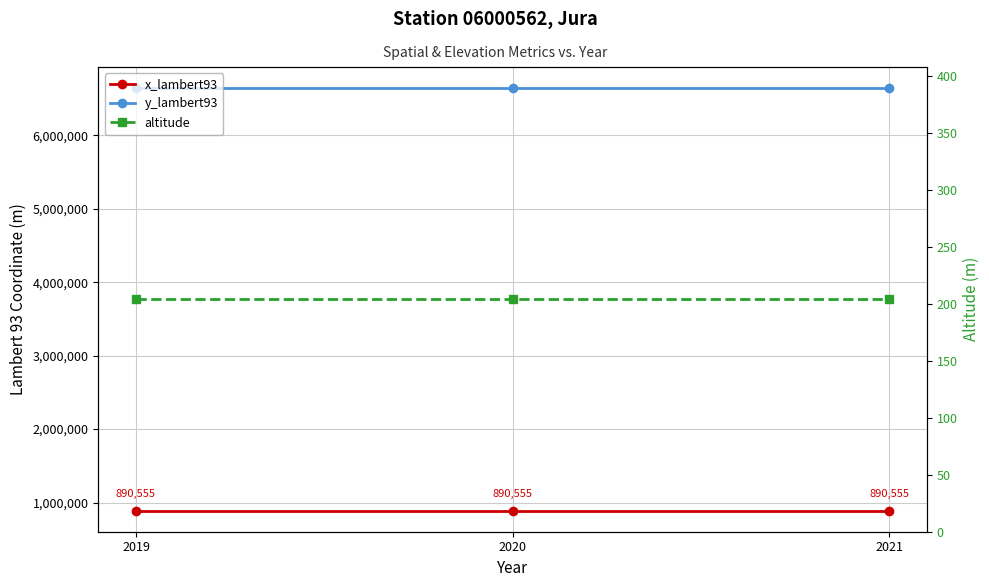

Count the number of categories in the chart.

3